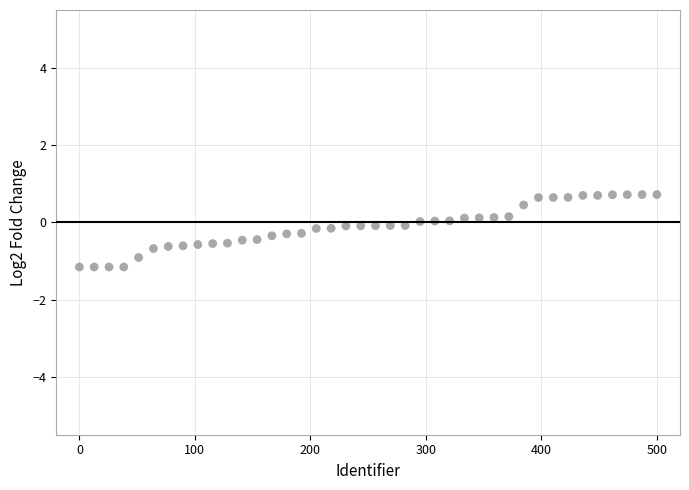

What is the range of Y values (max minus min)?

1.9